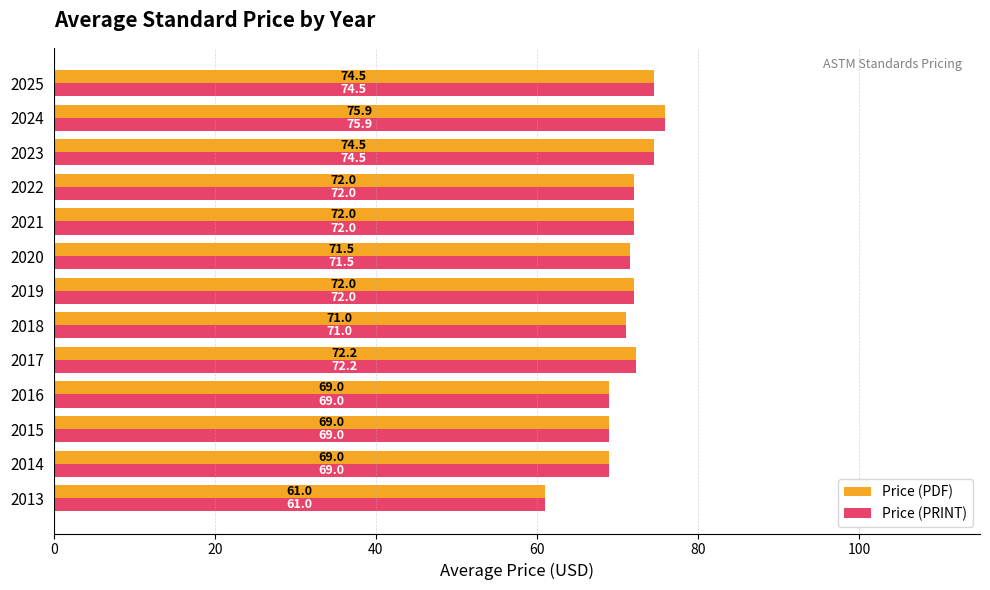

What value does the Price (PDF) series have at 2014?

69.0